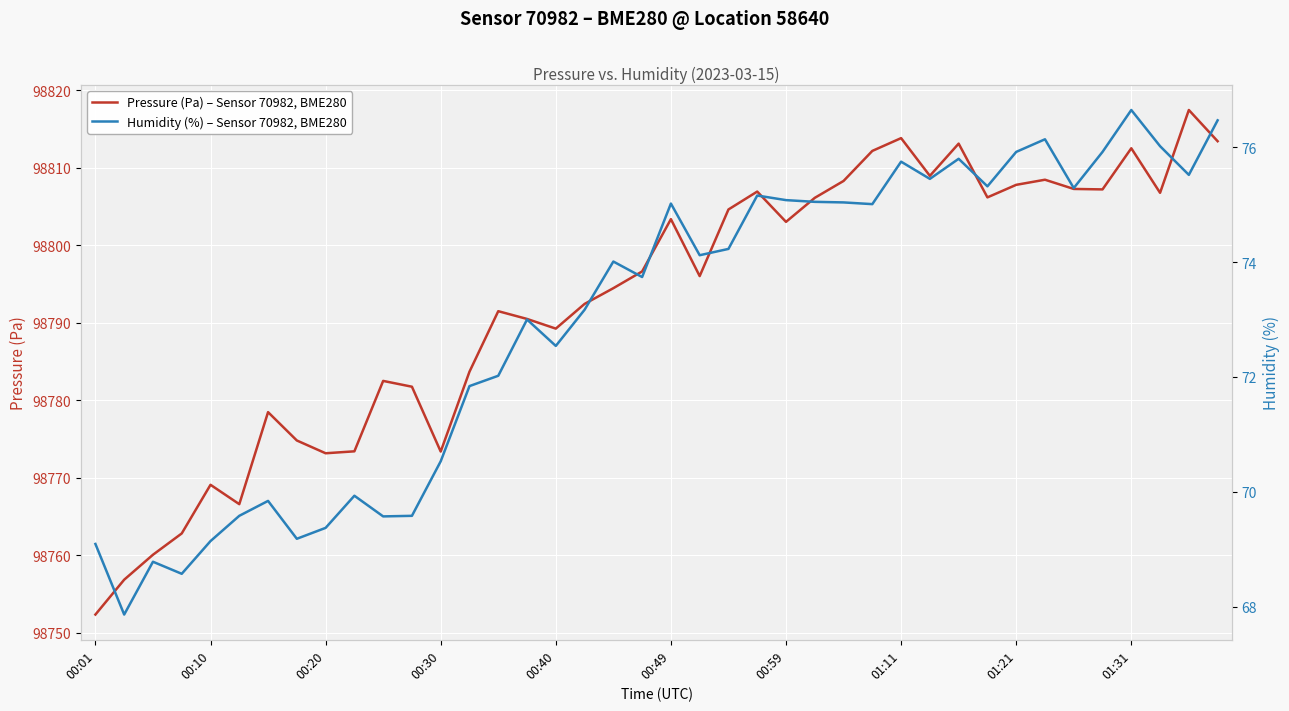

What is the difference between the second highest and minimum values in the Humidity (%) – Sensor 70982, BME280 series?

8.6